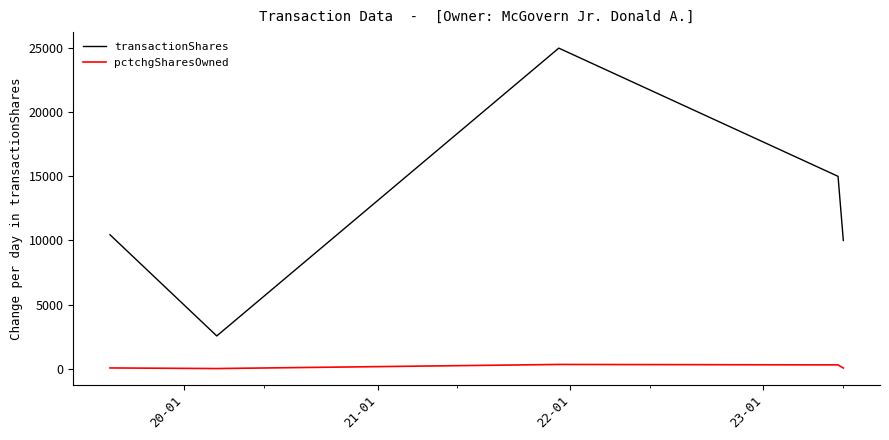

List the series in order of their overall mean, lowest first.

pctchgSharesOwned, transactionShares